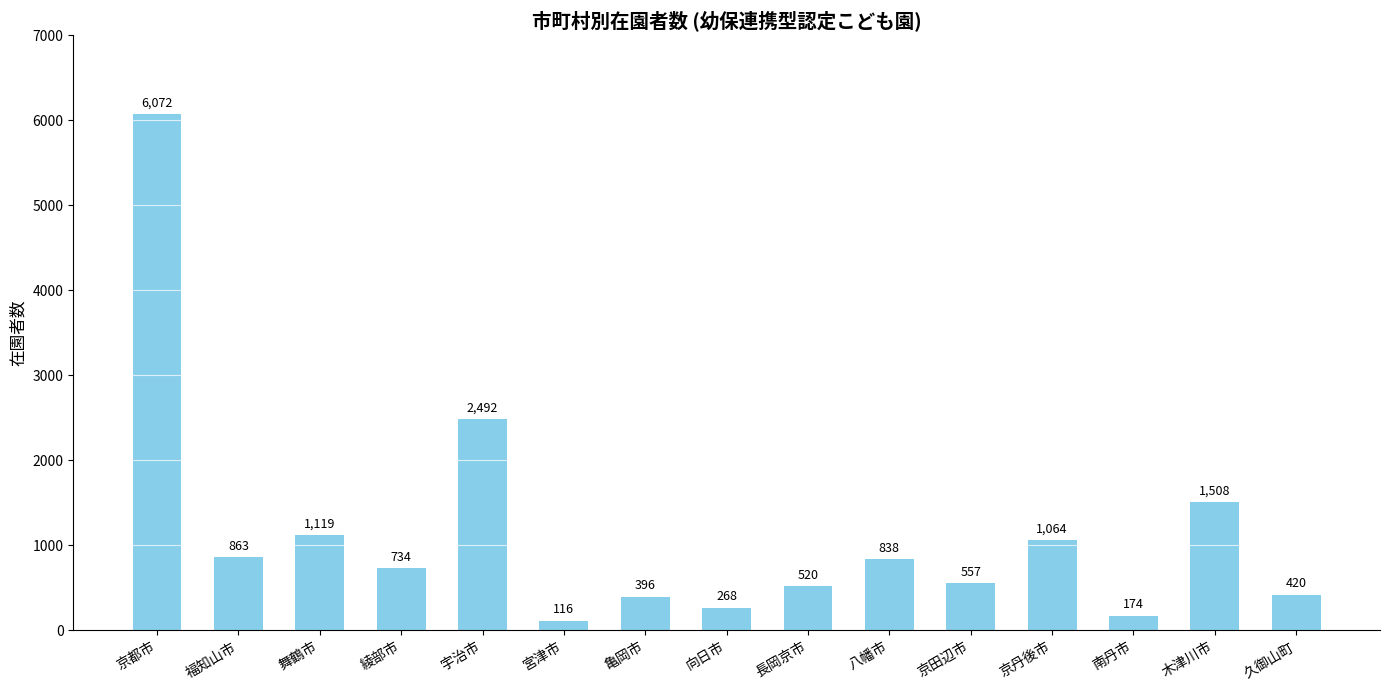

What is the label of the 10th bar from the right?

宮津市